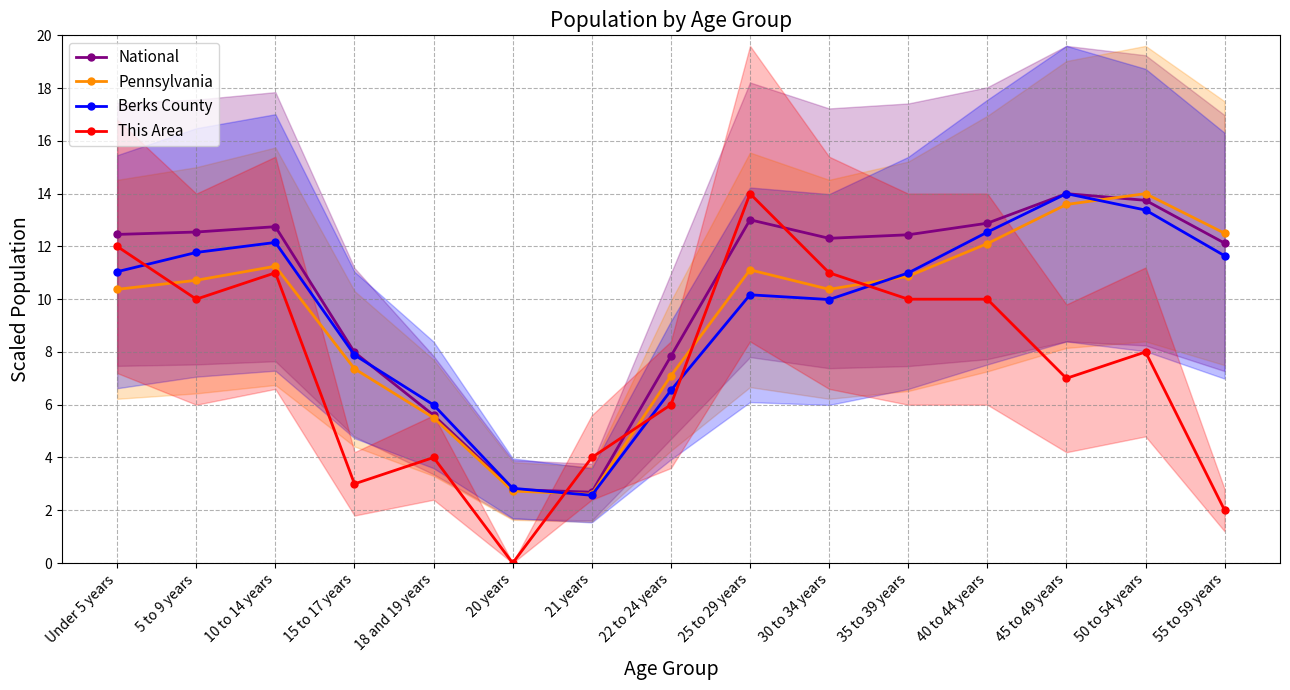

Which series ends up on top after the final intersection of Pennsylvania and Berks County?

Pennsylvania